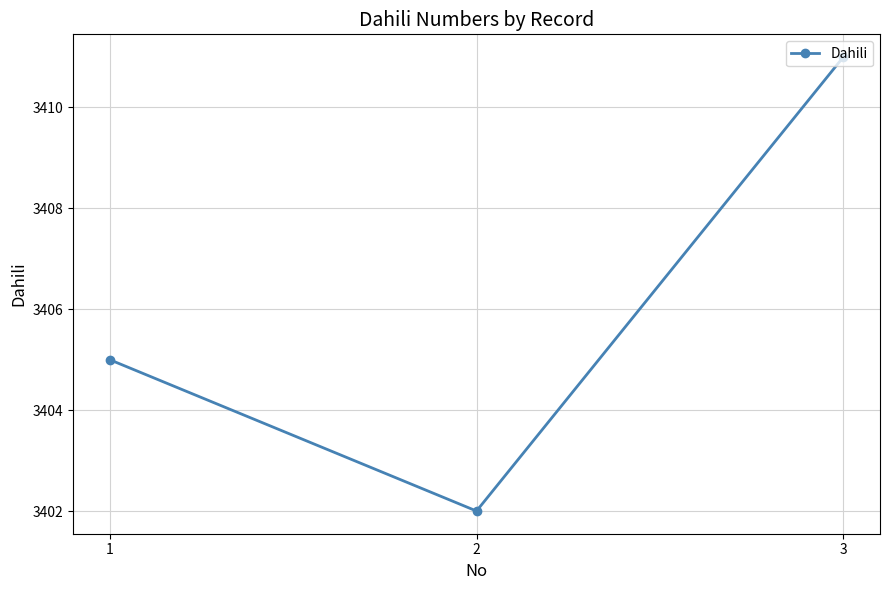

List the labels in order of value, largest first.

3, 1, 2